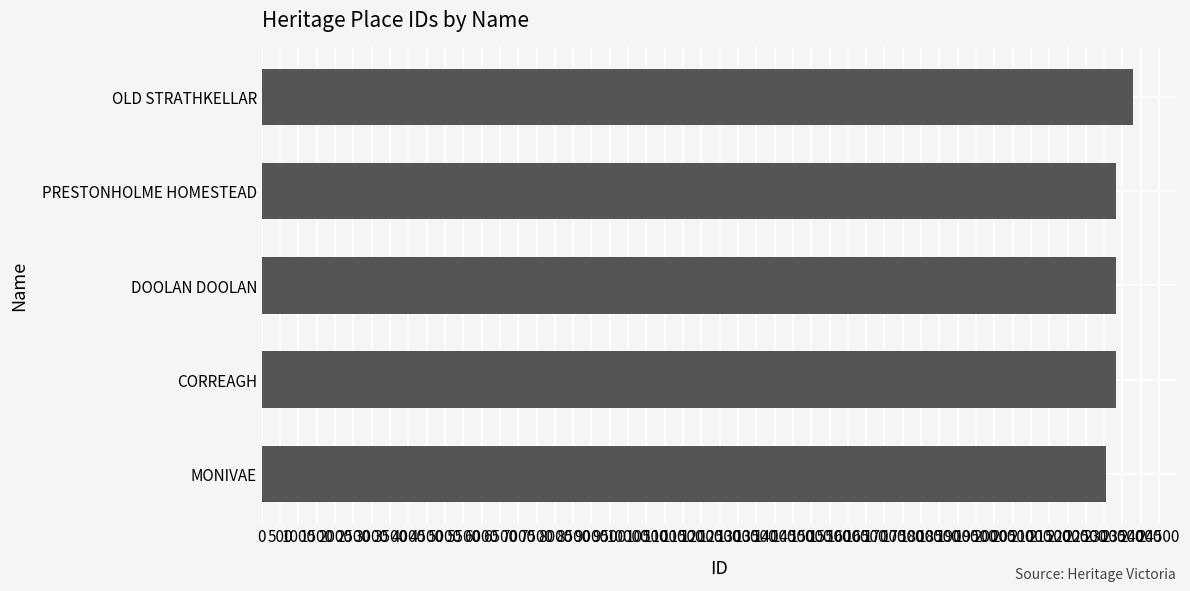

Which label corresponds to the largest value in the chart?

OLD STRATHKELLAR